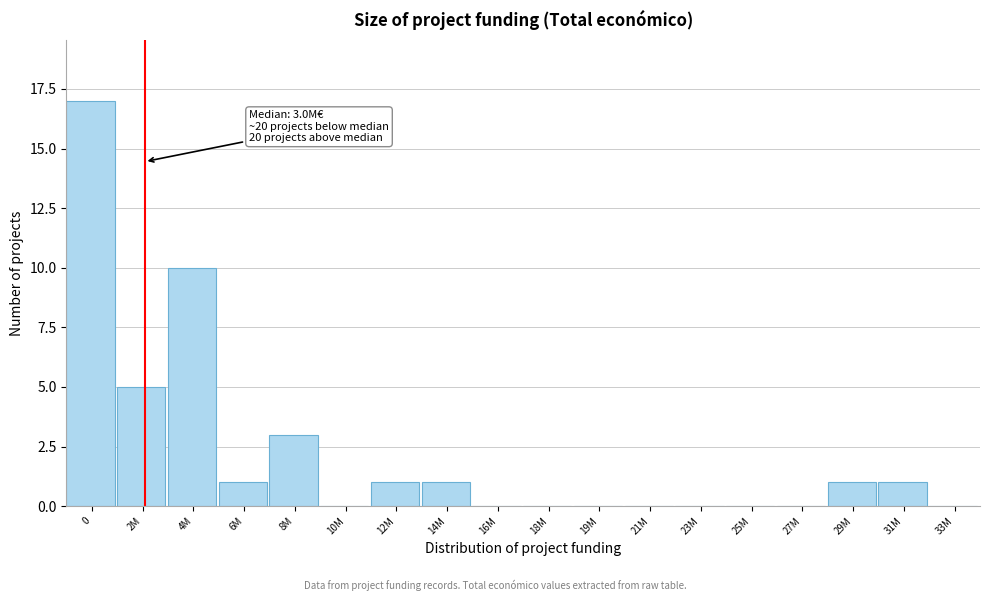

Reading right to left, what are all the values shown in this chart?

33M=0	31M=1	29M=1	27M=0	25M=0	23M=0	21M=0	19M=0	18M=0	16M=0	14M=1	12M=1	10M=0	8M=3	6M=1	4M=10	2M=5	0=17